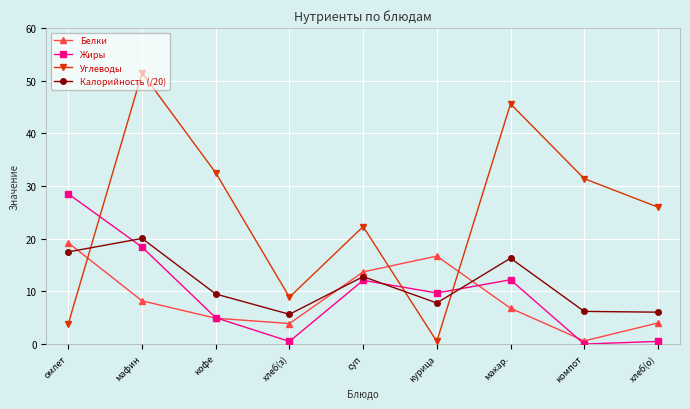

What is the label of the 3rd point from the right?

макар.